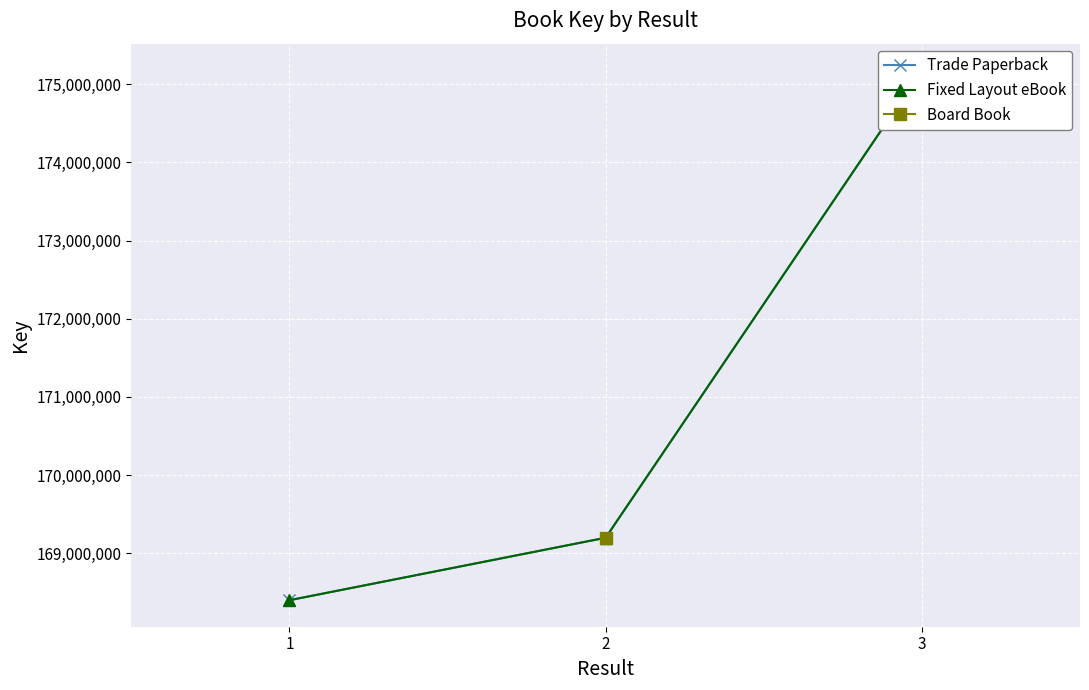

Which series changed the most between 1 and 2?

Trade Paperback